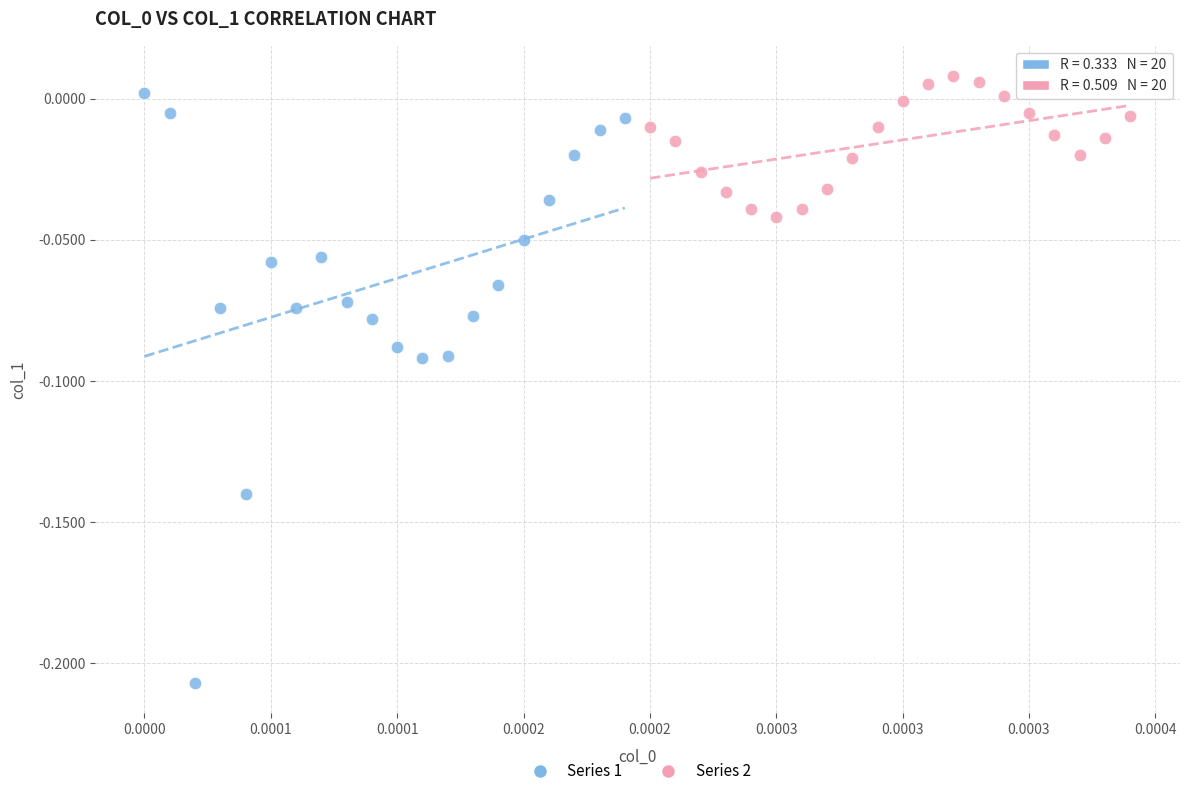

Which series has the largest Y range (max minus min)?

Series 1